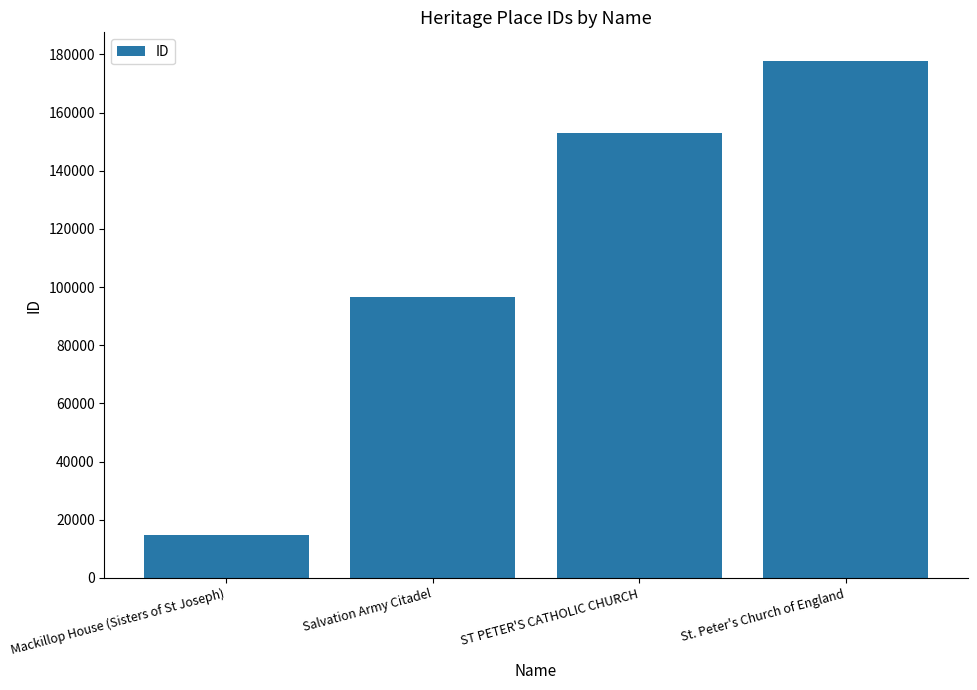

How many values are between 96631 and 177612?

3